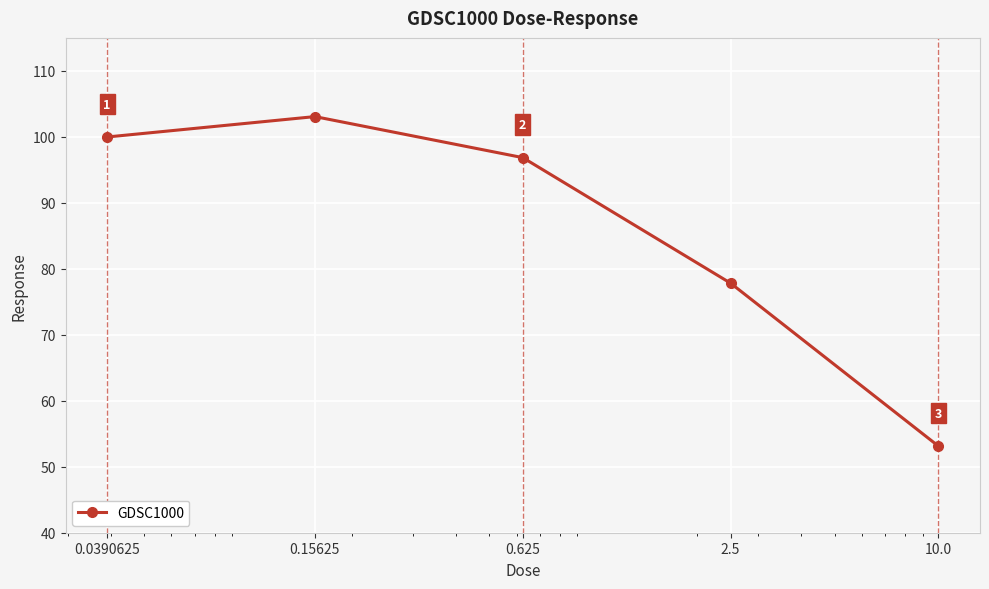

What is the smallest value displayed?

53.1